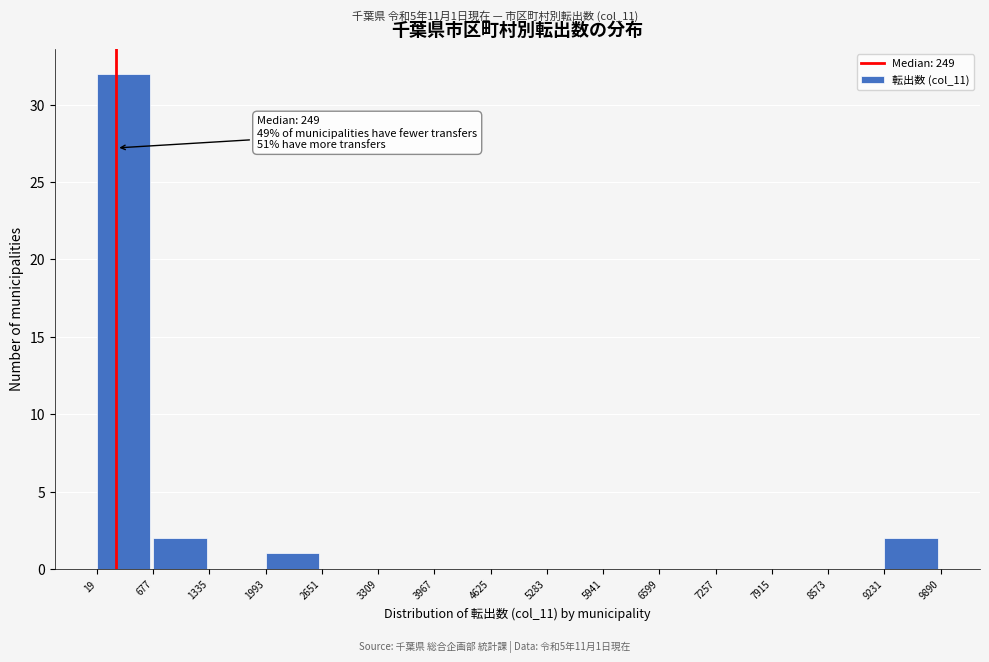

Which range on the x-axis has the tallest bar?

19 to 677